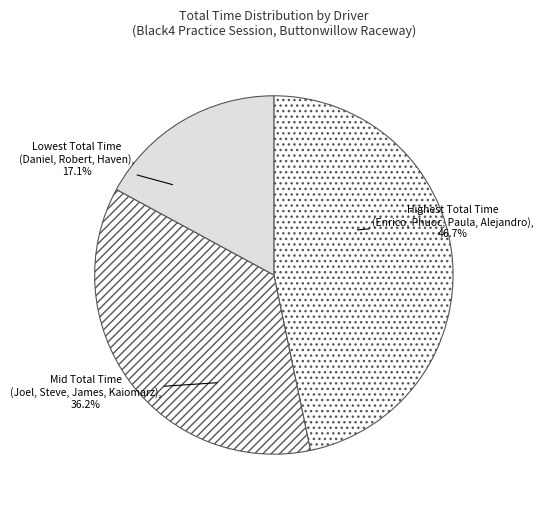

Does any single category account for the majority?

No